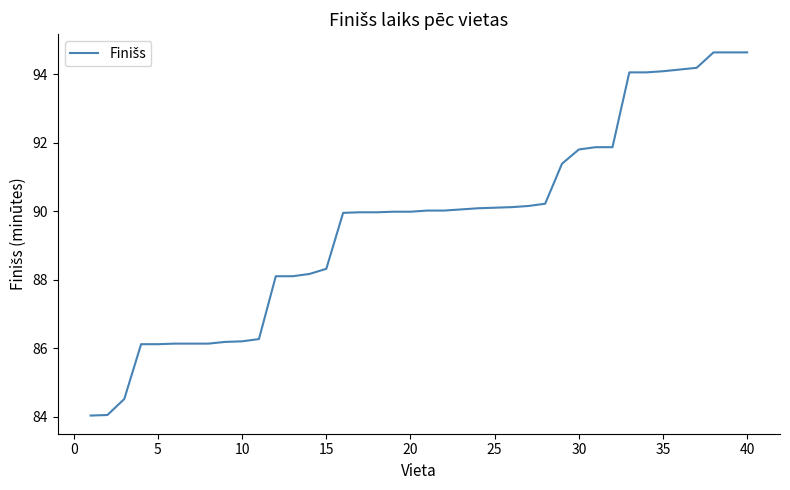

What is the minimum value shown in the chart?

84.0